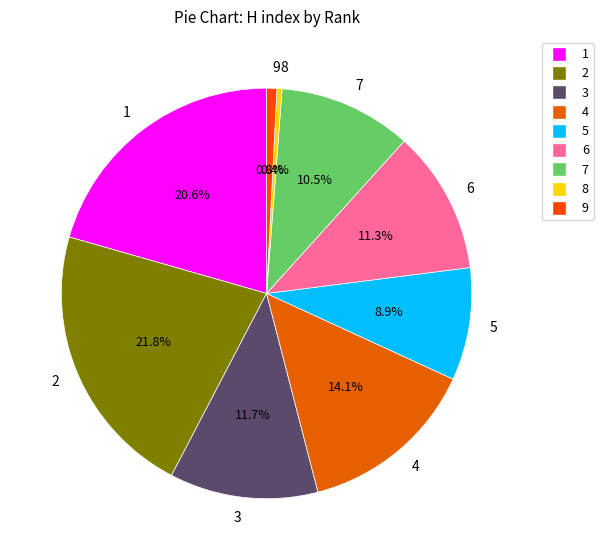

Approximately how many times larger is the value at 4 compared to 2?

0.6